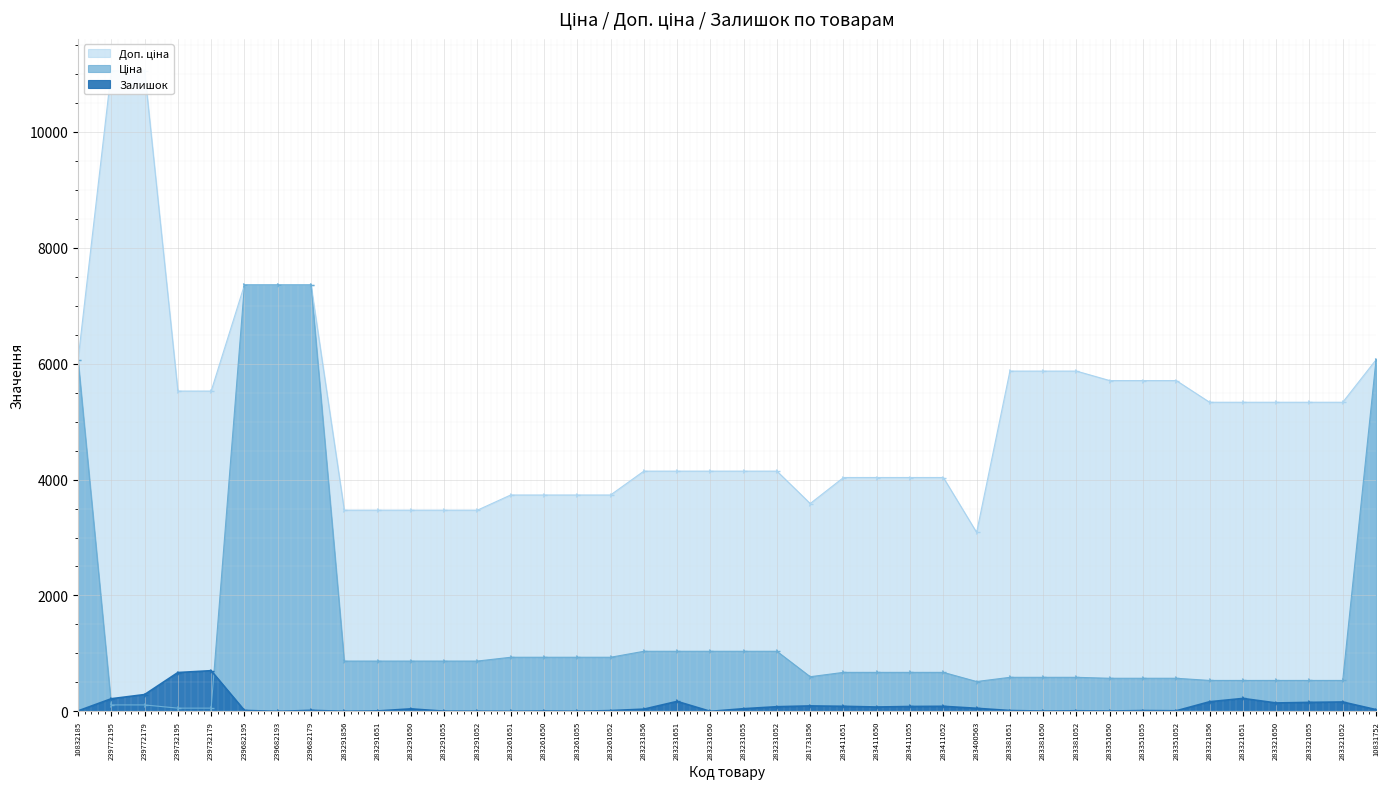

At which category is the sum across all series the highest?

239682179